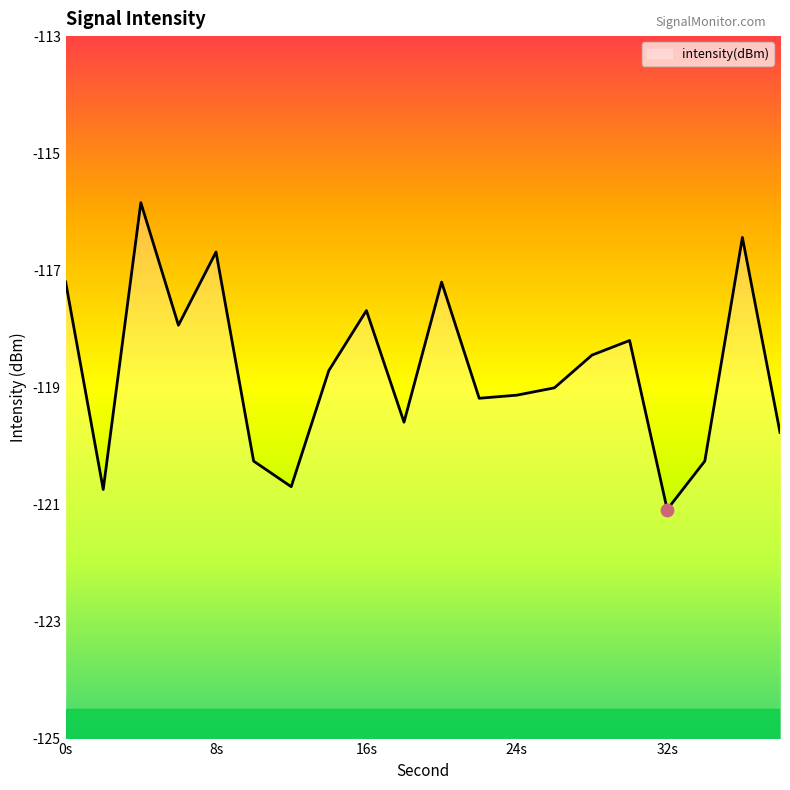

Between 26 and 14, which is larger?

14